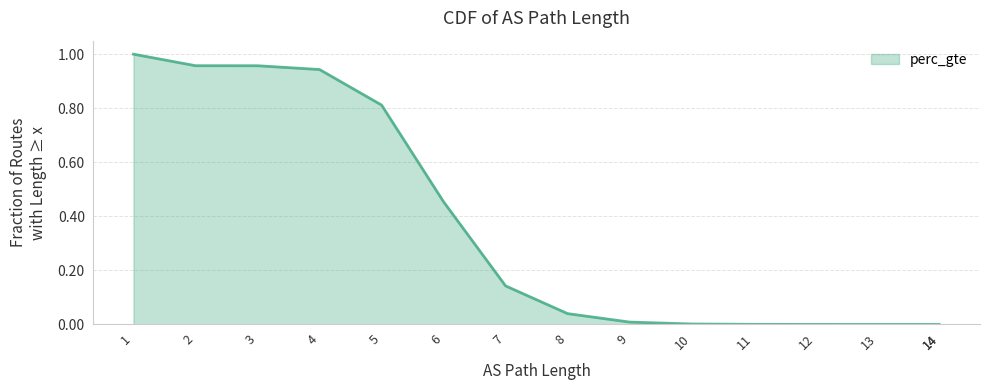

What is the difference between the values at 13 and 7?

0.1